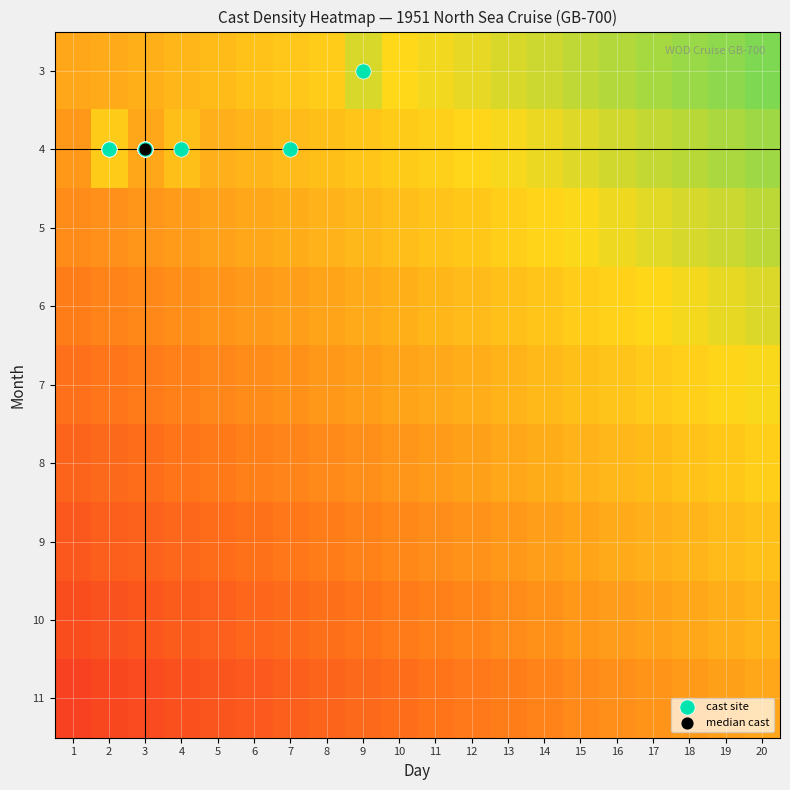

Which has a higher value, 4 or 2?

4